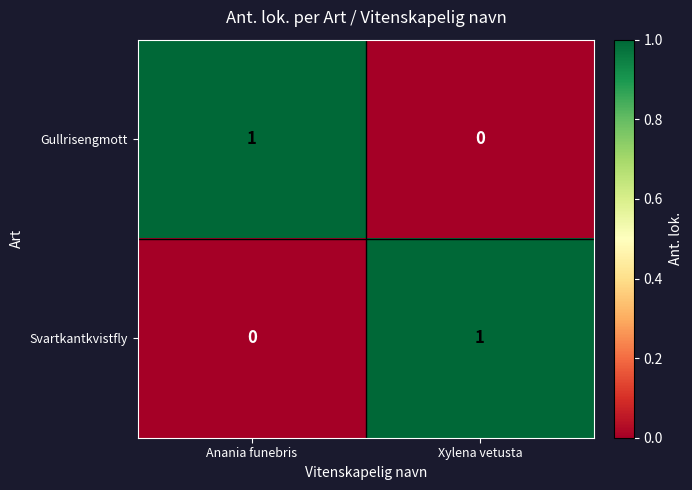

Reading left to right, extract all data points from this chart.

Gullrisengmott: 1	0
Svartkantkvistfly: 0	1